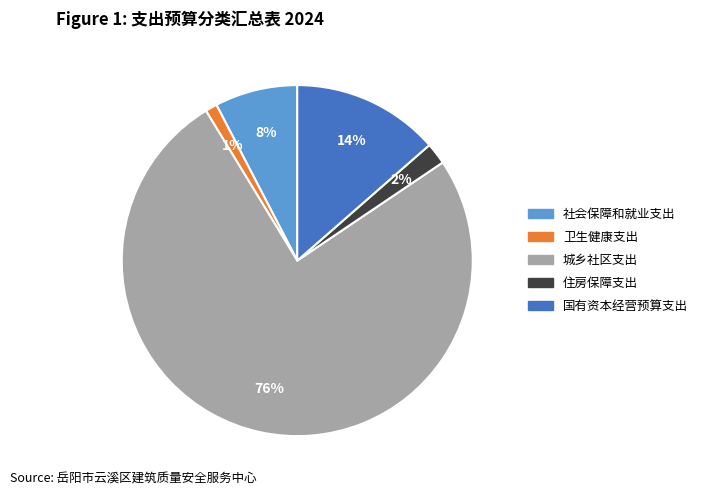

Rank the categories by value from highest to lowest.

城乡社区支出, 国有资本经营预算支出, 社会保障和就业支出, 住房保障支出, 卫生健康支出